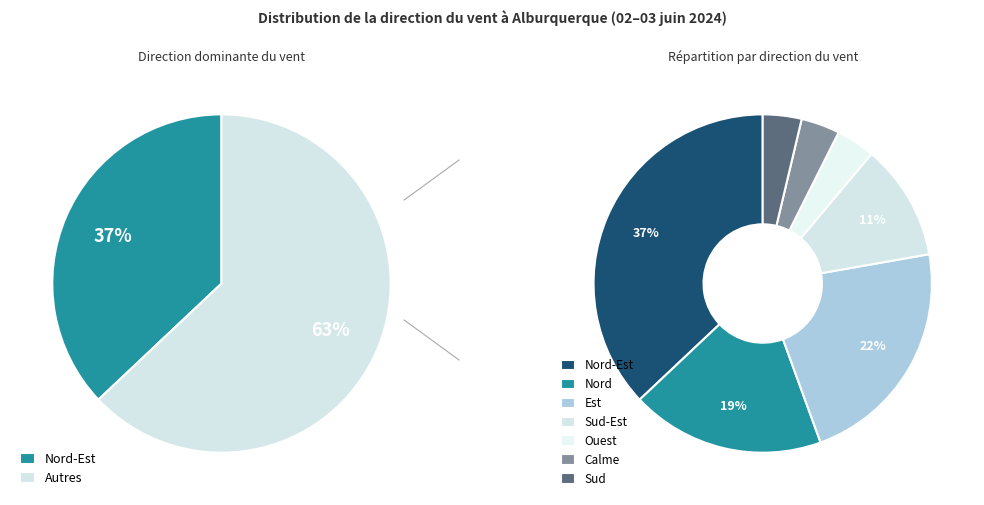

To the nearest percent, what is the combined percentage of Calme and Sud-Est?

15%